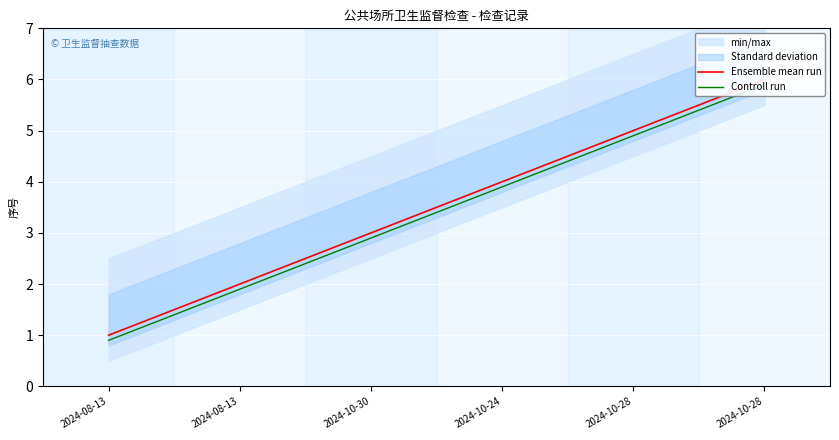

Reading left to right, extract all data points from this chart.

Ensemble mean run: 2024-08-13=1.0	2024-08-13=2.0	2024-10-30=3.0	2024-10-24=4.0	2024-10-28=5.0	2024-10-28=6.0
Controll run: 2024-08-13=0.9	2024-08-13=1.9	2024-10-30=2.9	2024-10-24=3.9	2024-10-28=4.9	2024-10-28=5.9